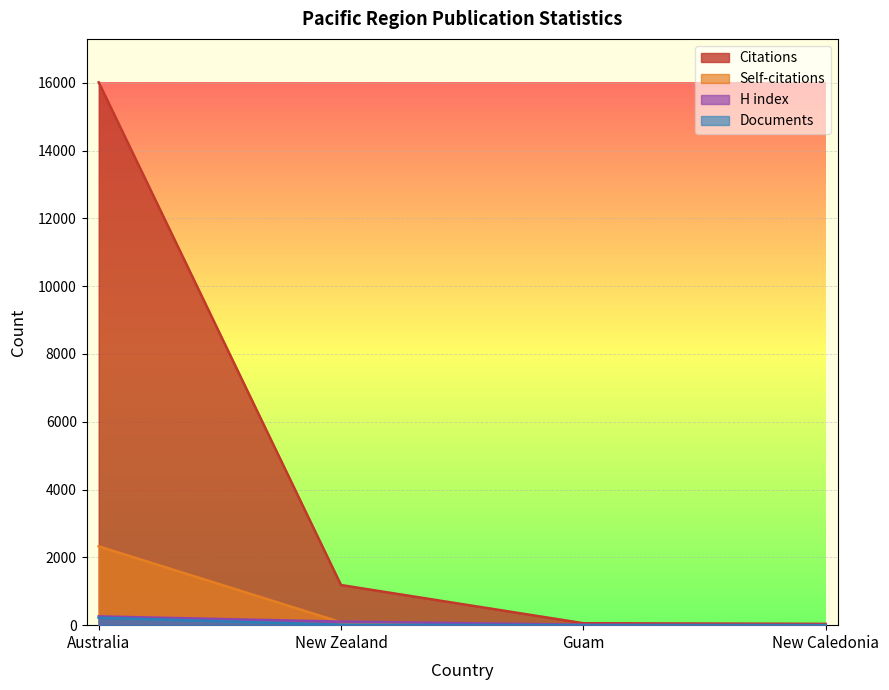

At which label is Citations closest to 8026?

New Zealand